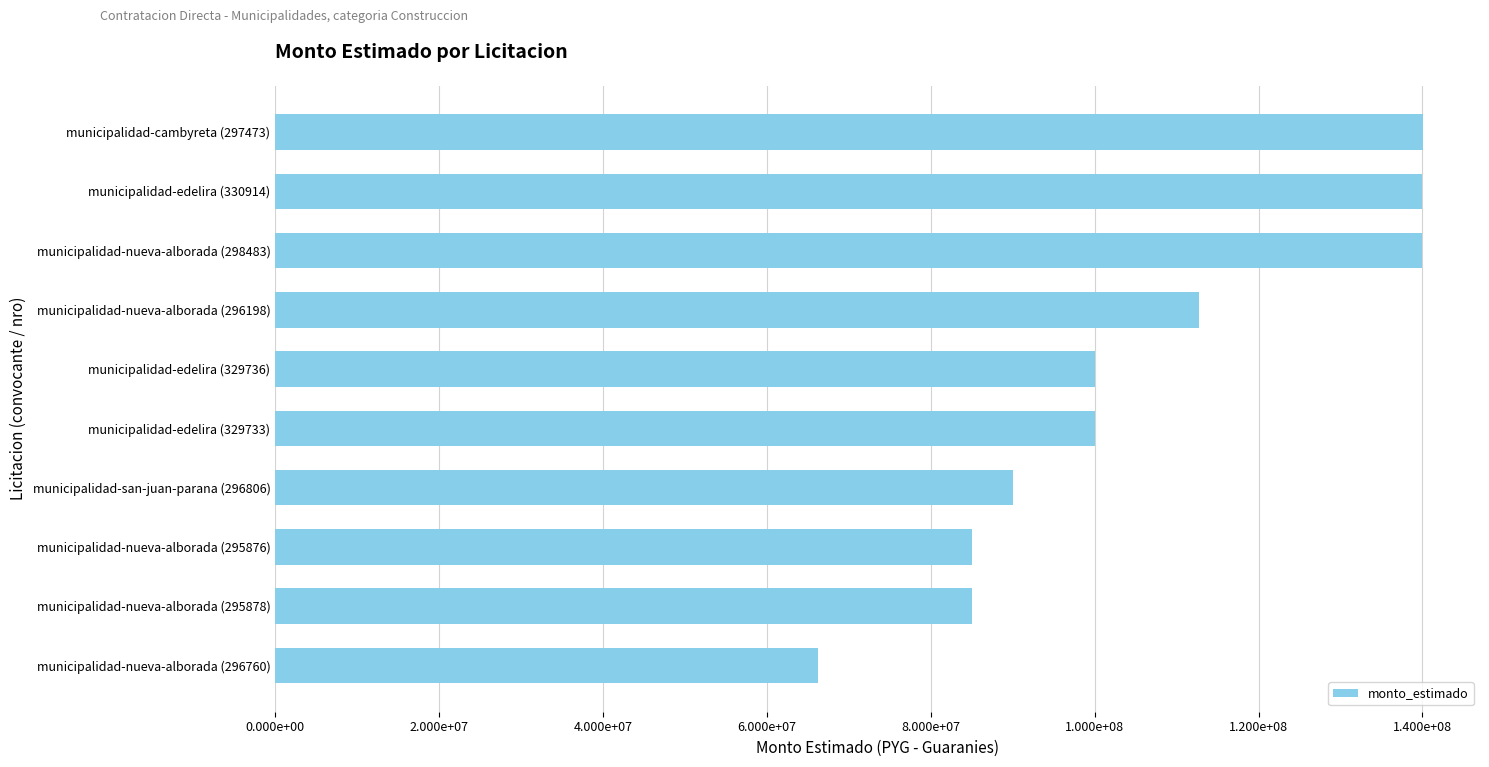

Does the chart contain any negative values?

No